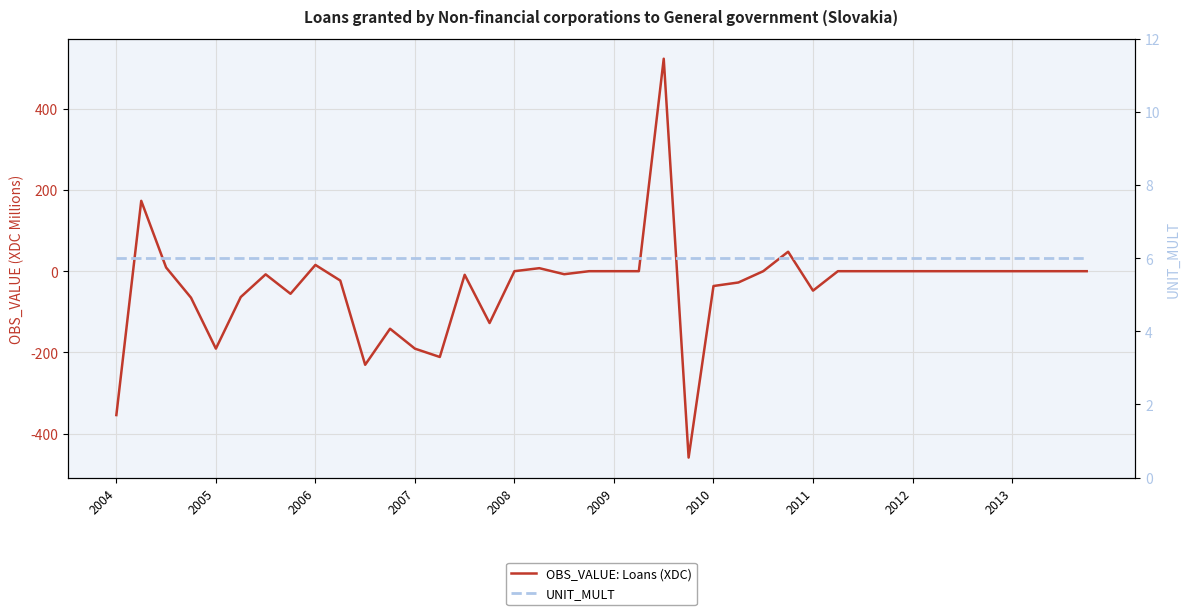

List the series in order of their overall mean, highest first.

UNIT_MULT, OBS_VALUE: Loans (XDC)